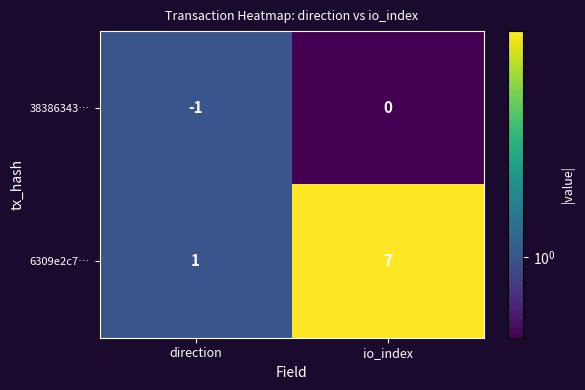

What is the greatest value displayed?

7